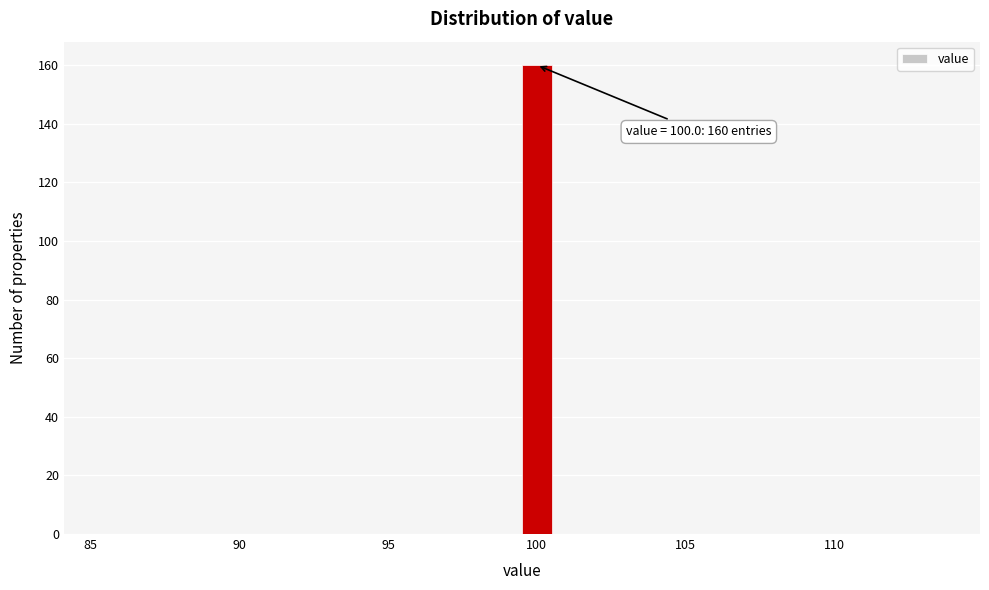

Read against the x-axis, roughly where is the centre of the tallest bar?

100.0